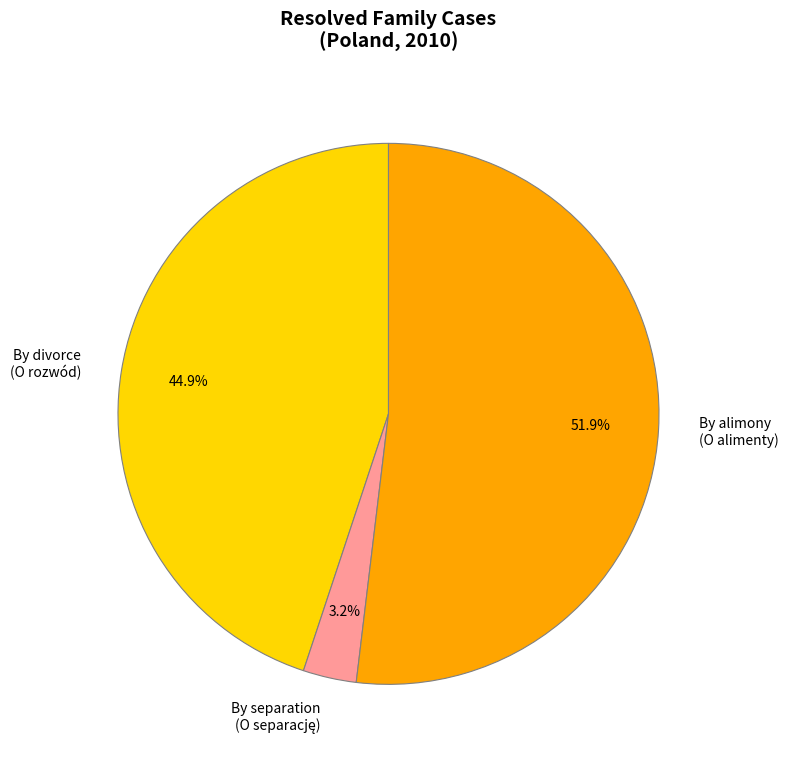

How many segments does this pie chart have?

3